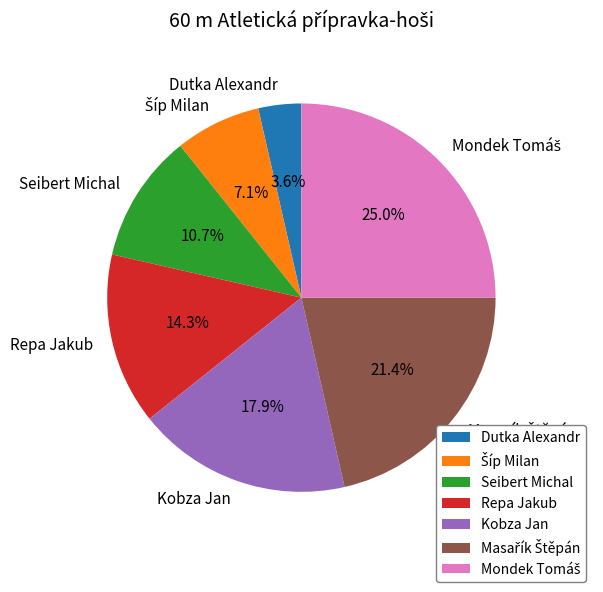

What percentage is NOT represented by Repa Jakub?

85.7%